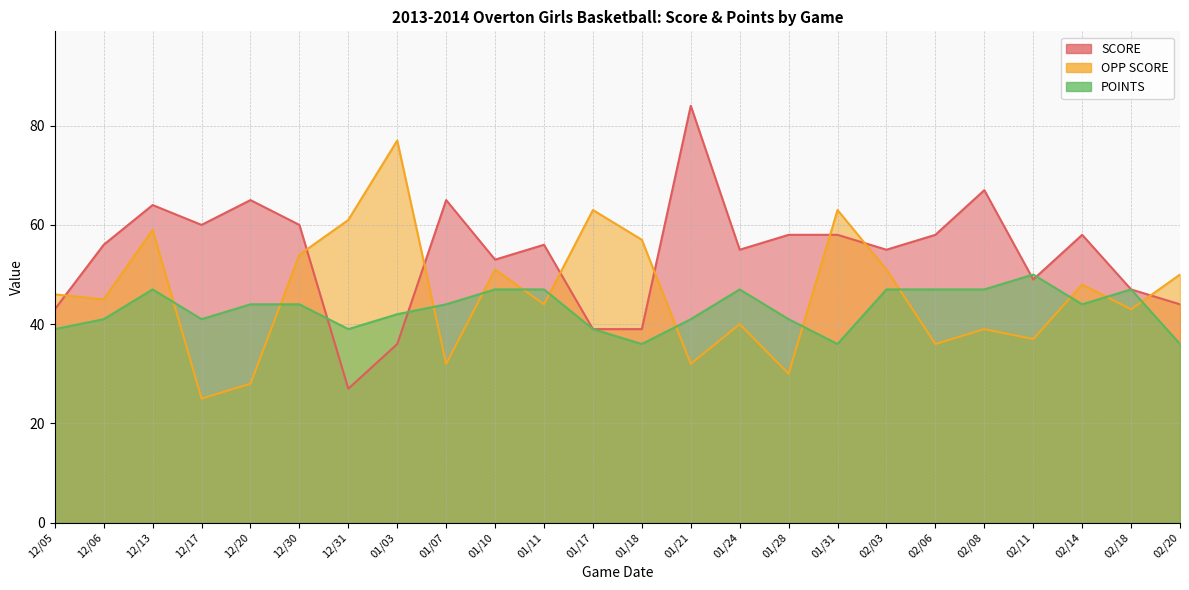

True or false: POINTS has a value of 15 at 02/06.

False